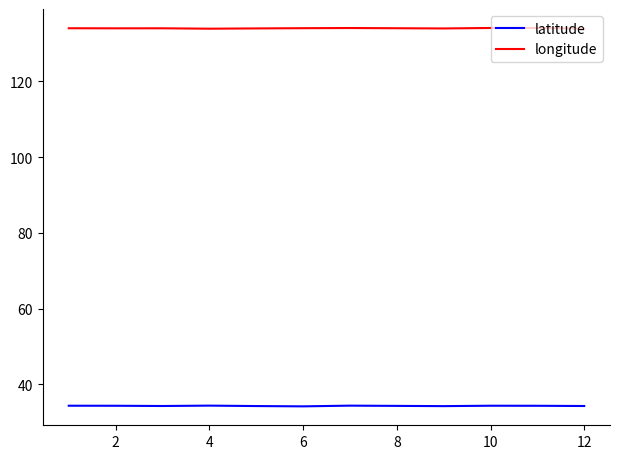

Rank the series by their maximum value, from highest to lowest.

longitude, latitude